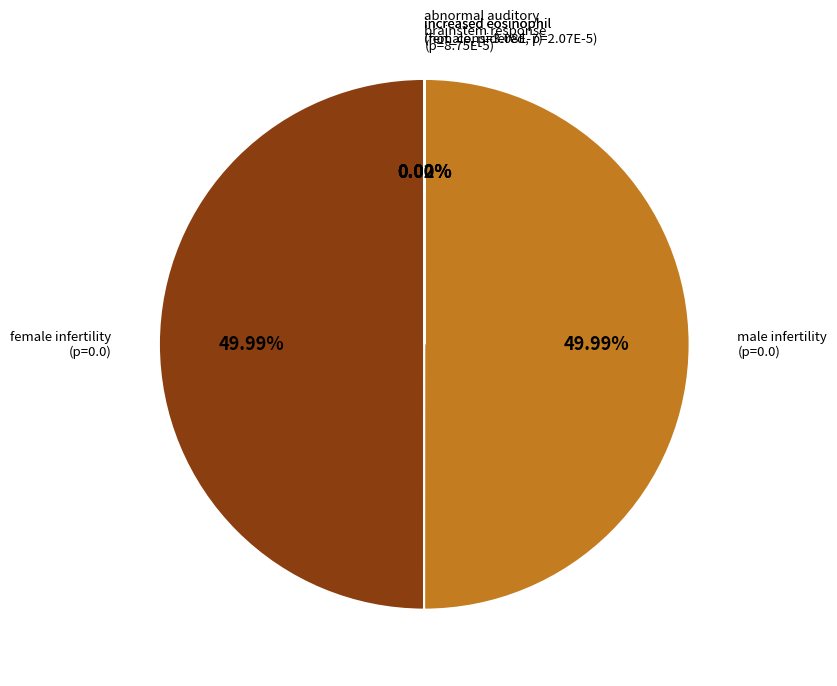

To the nearest percent, what is the average slice percentage?

20%